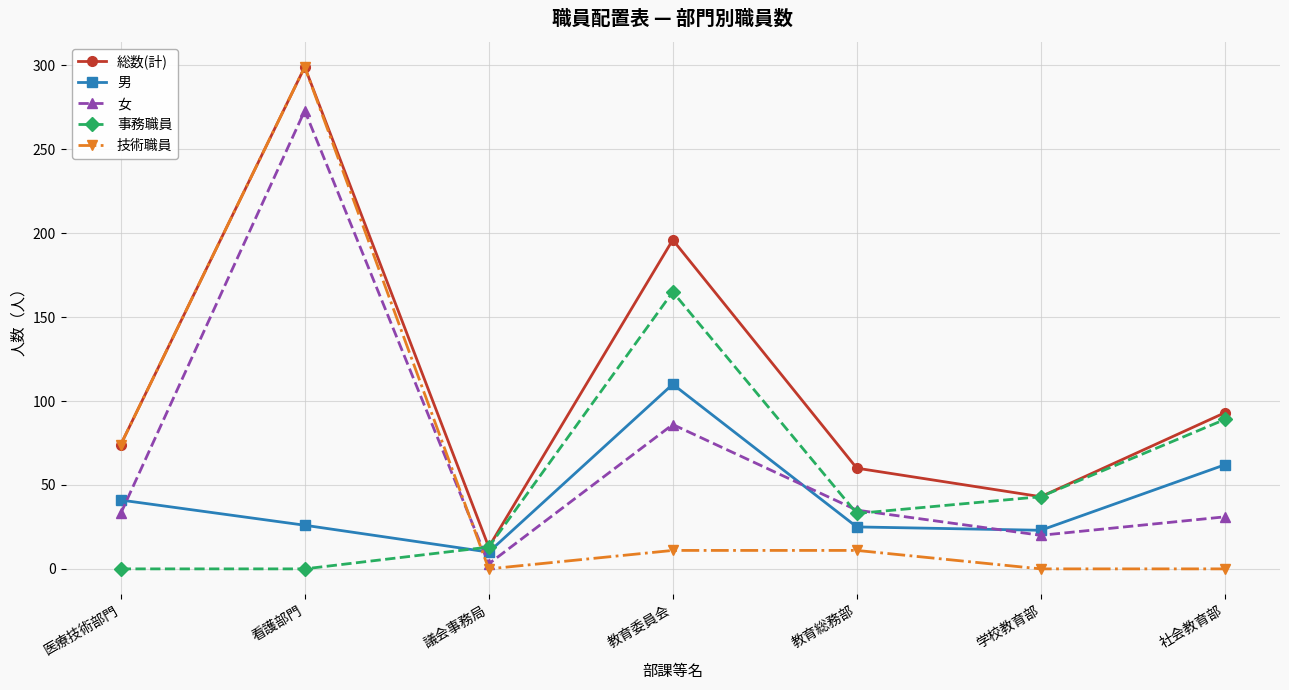

Where does the 男 series first go above 26?

医療技術部門